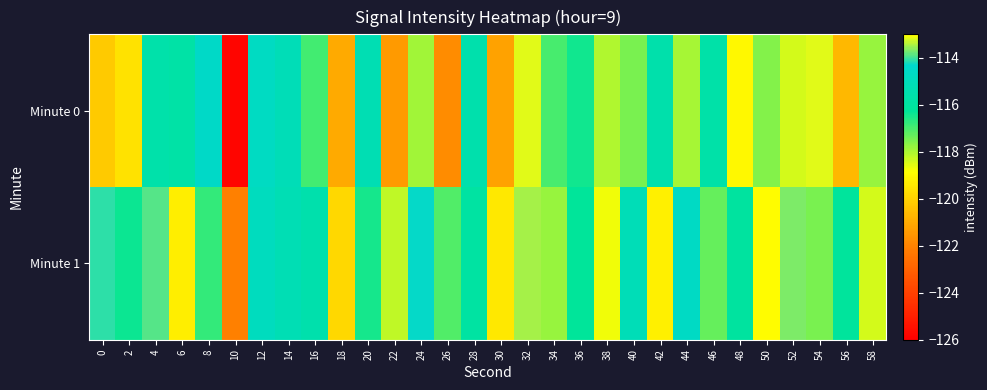

At how many categories does at least one series exceed -124?

30